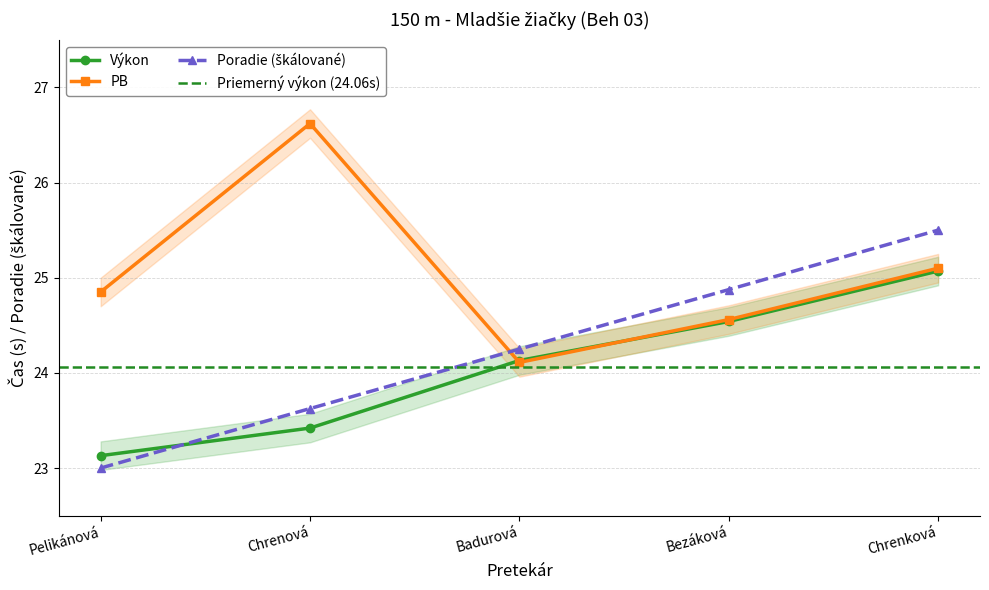

What is the minimum value for Poradie?

23.0